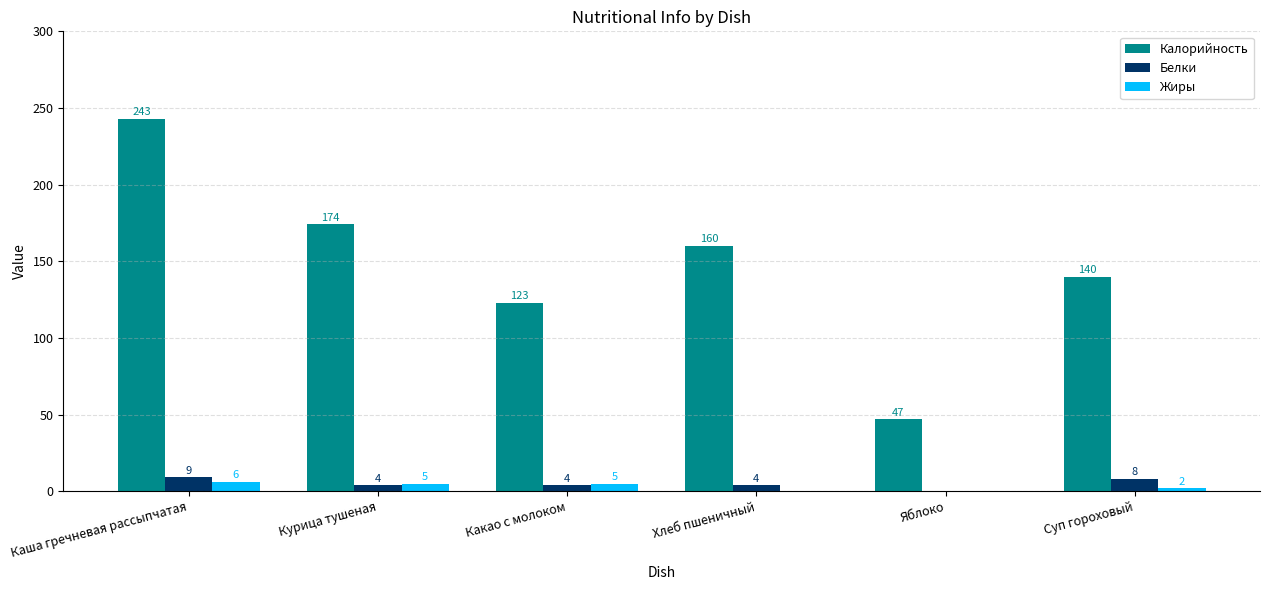

Reading right to left, list all the values displayed in this chart.

Калорийность: Суп гороховый=140	Яблоко=47	Хлеб пшеничный=160	Какао с молоком=123	Курица тушеная=174	Каша гречневая рассыпчатая=243
Белки: Суп гороховый=8	Яблоко=0	Хлеб пшеничный=4	Какао с молоком=4	Курица тушеная=4	Каша гречневая рассыпчатая=9
Жиры: Суп гороховый=2	Яблоко=0	Хлеб пшеничный=0	Какао с молоком=5	Курица тушеная=5	Каша гречневая рассыпчатая=6